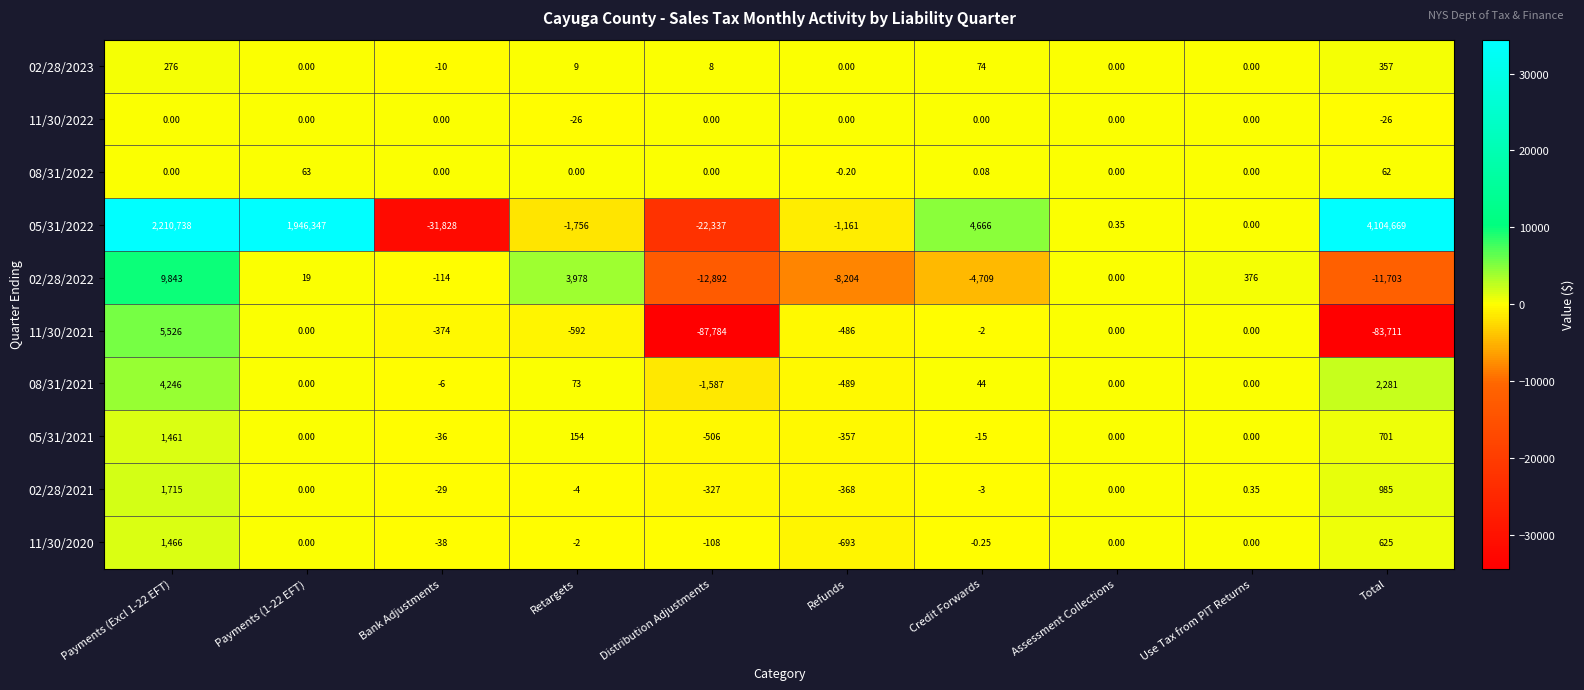

At which label is 08/31/2021 closest to 1329?

Total